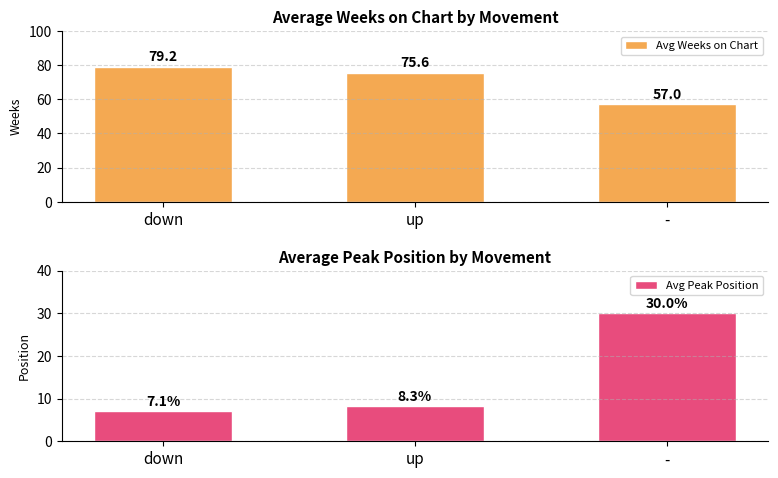

How many groups of bars are there?

3